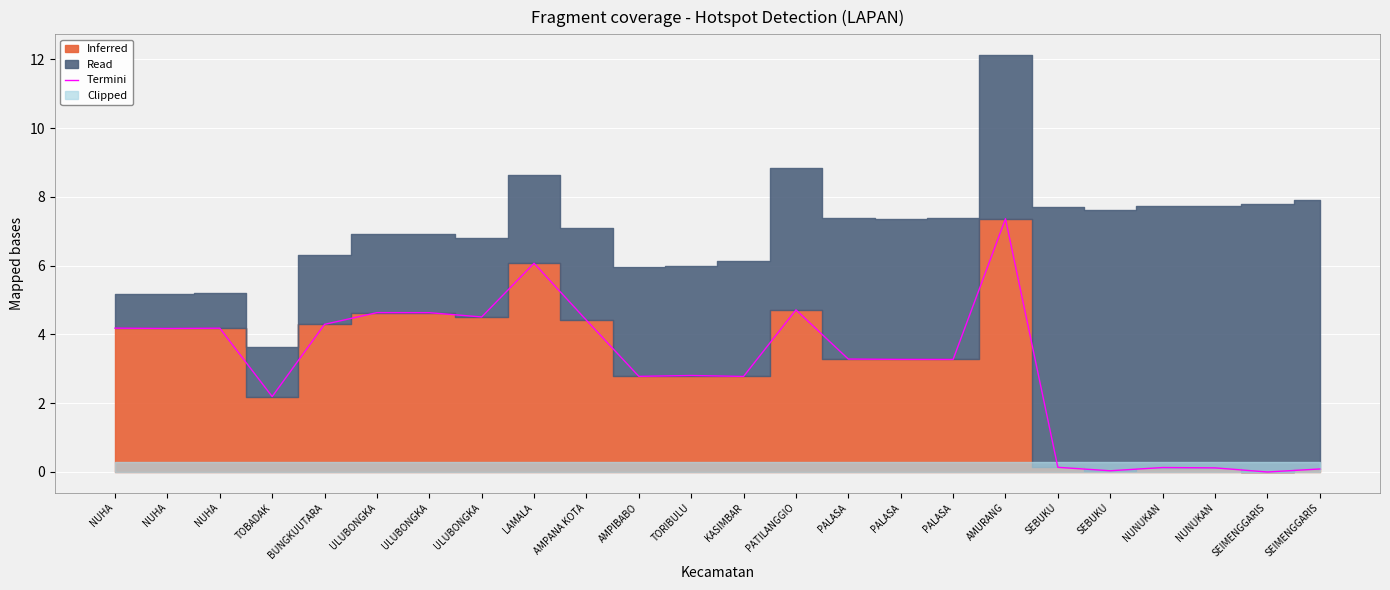

How many lines are shown in the chart?

1